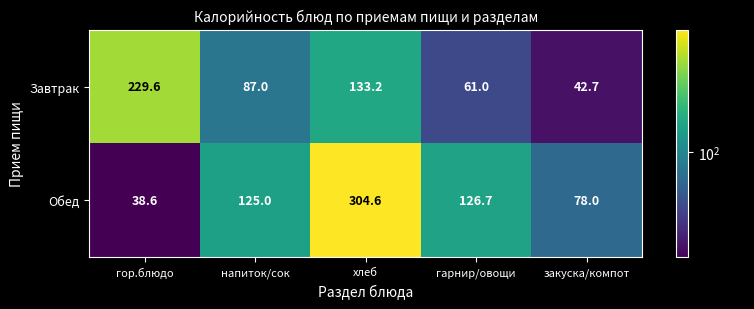

What is the average value of the Обед series?

134.6